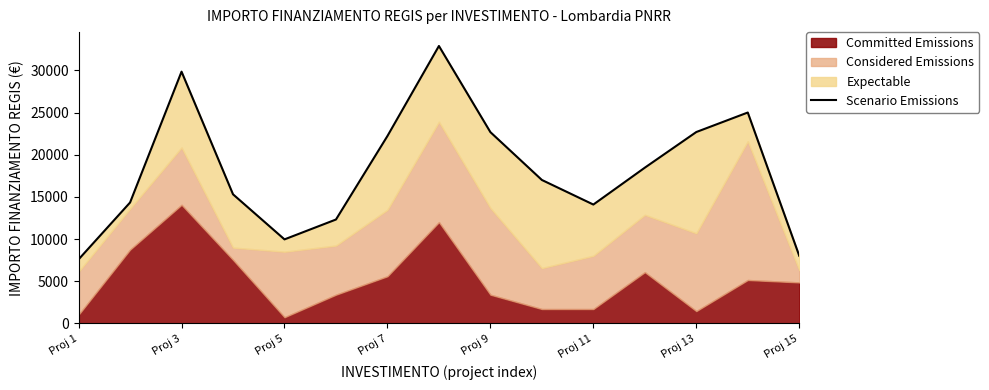

What is the average value?

18166